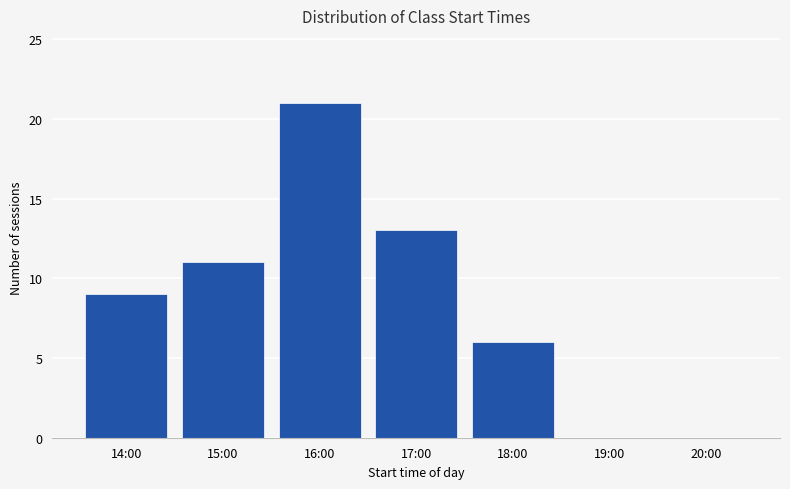

Reading left to right, extract all data points from this chart.

14:00=9	15:00=11	16:00=21	17:00=13	18:00=6	19:00=0	20:00=0